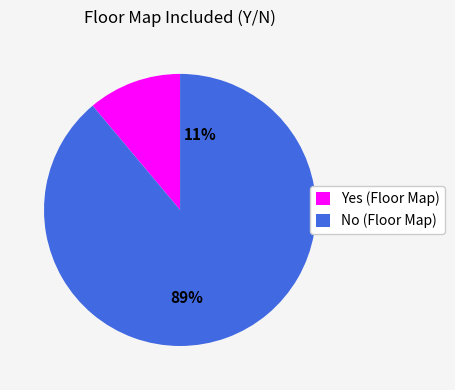

How many segments does this pie chart have?

2